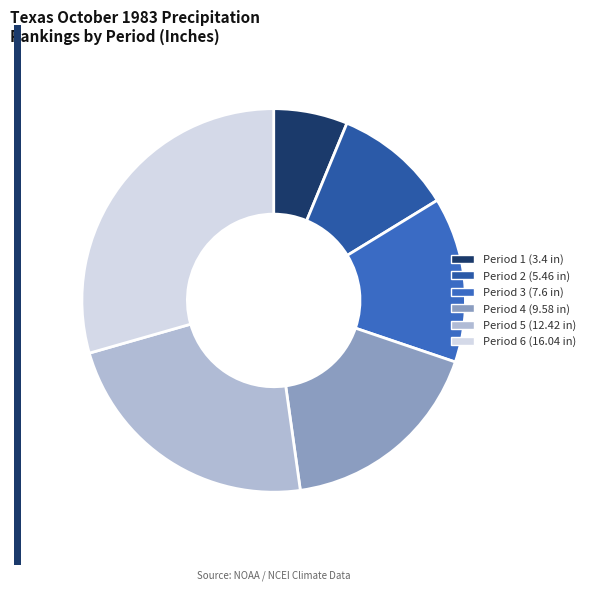

Count the number of slices in the pie.

6